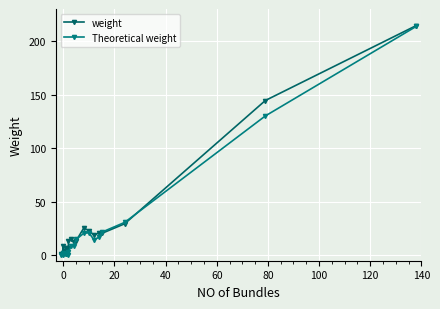

What are all the series names shown in the legend?

weight, Theoretical weight